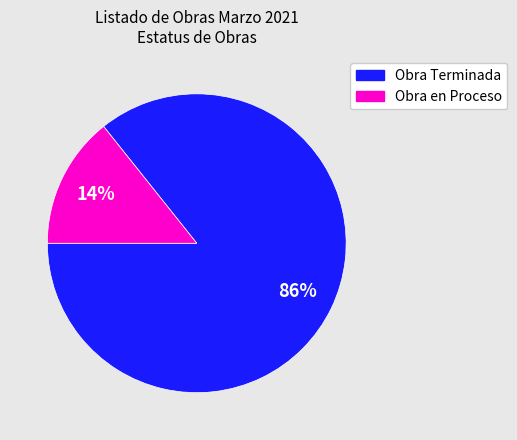

To the nearest percent, what is the average slice percentage?

50%